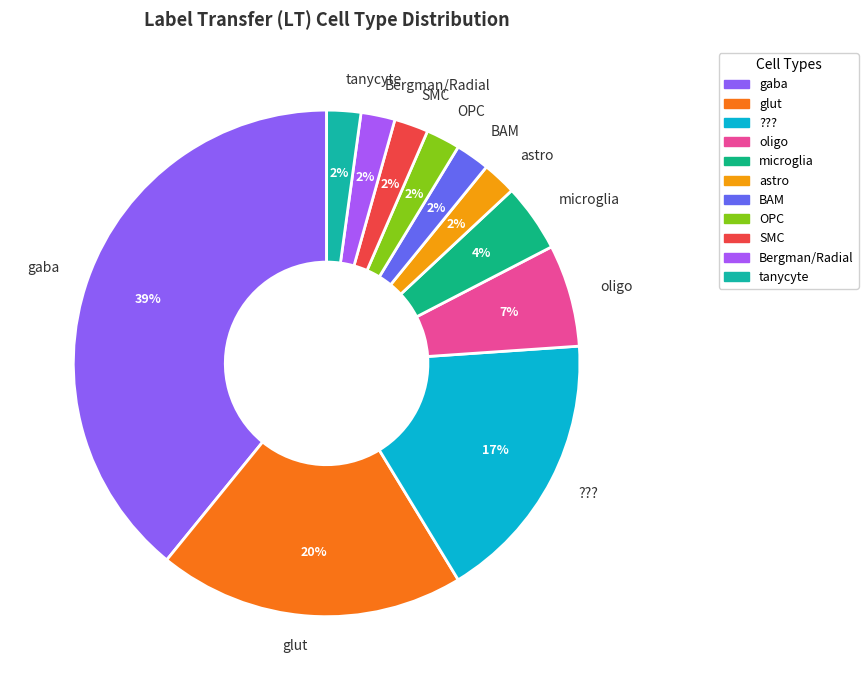

What is the ratio of the value at OPC to the value at BAM?

1.0